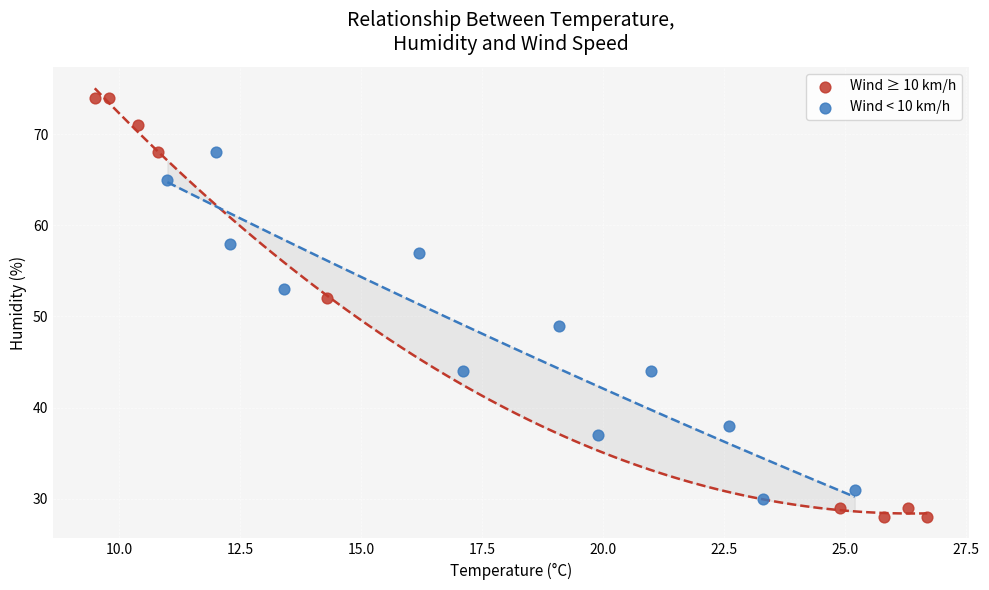

Which series contains the highest Y value?

Wind ≥ 10 km/h